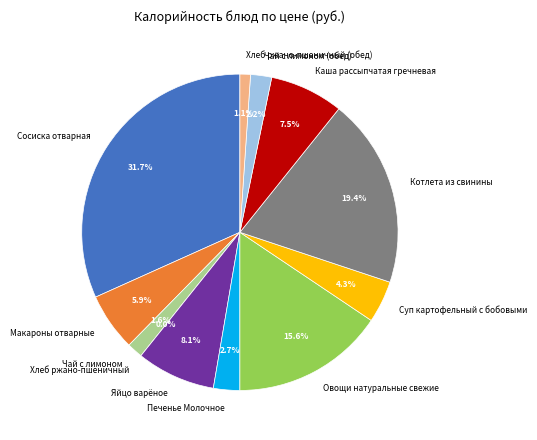

How many segments does this pie chart have?

12